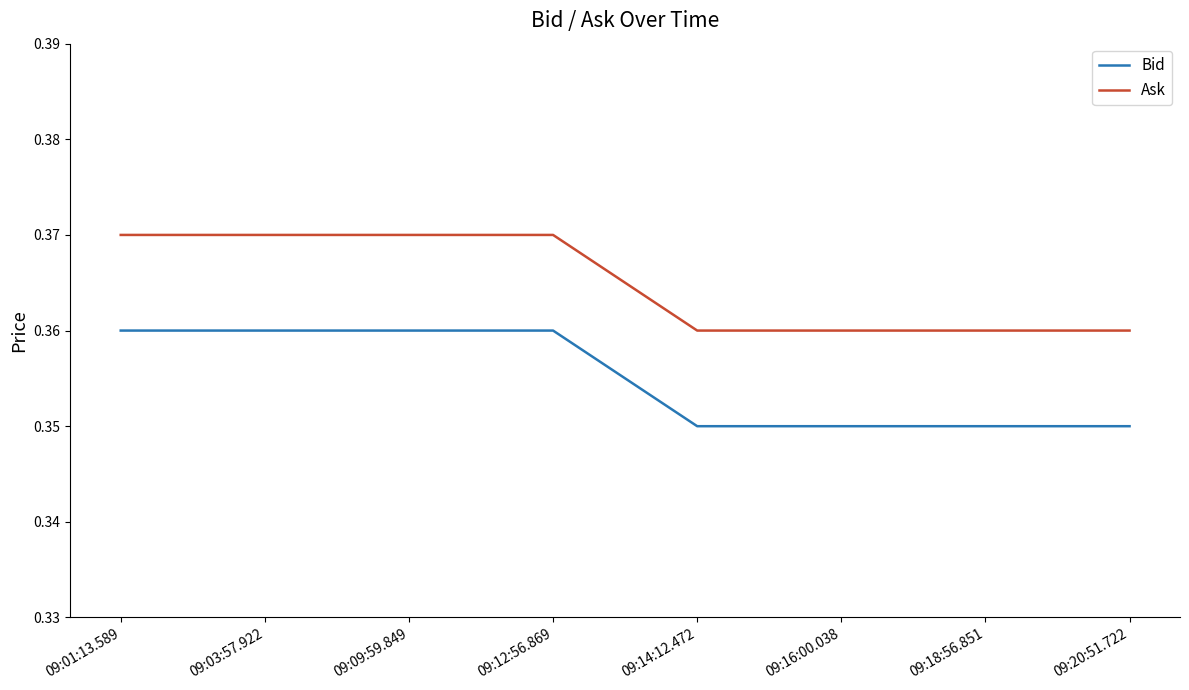

List the series in order of their overall mean, lowest first.

Bid, Ask